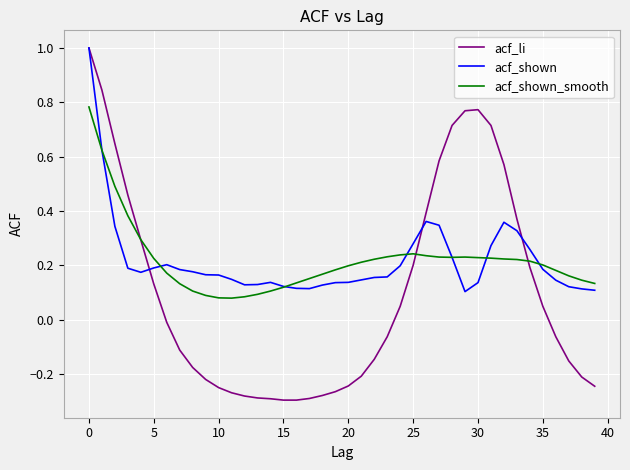

What is the greatest value displayed?

1.0